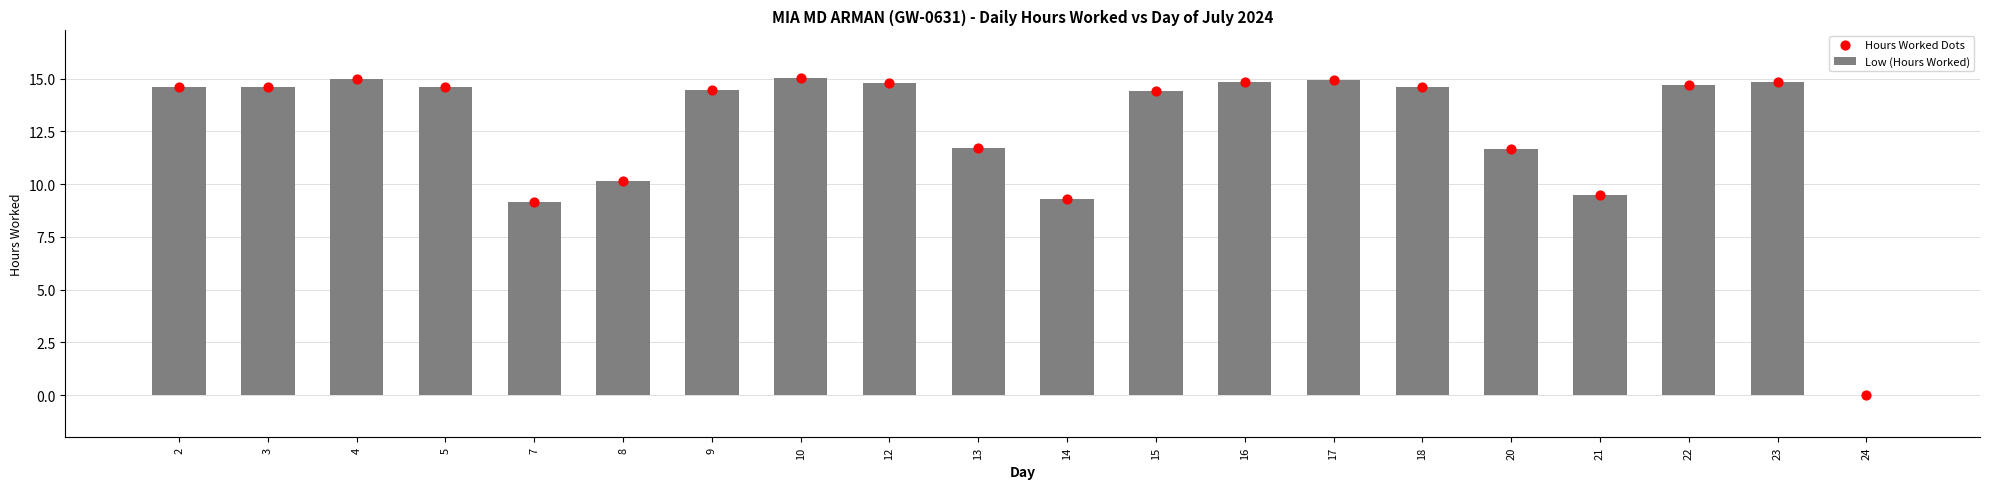

What are all the series names shown in the legend?

Low (Hours Worked), Hours Worked Dots